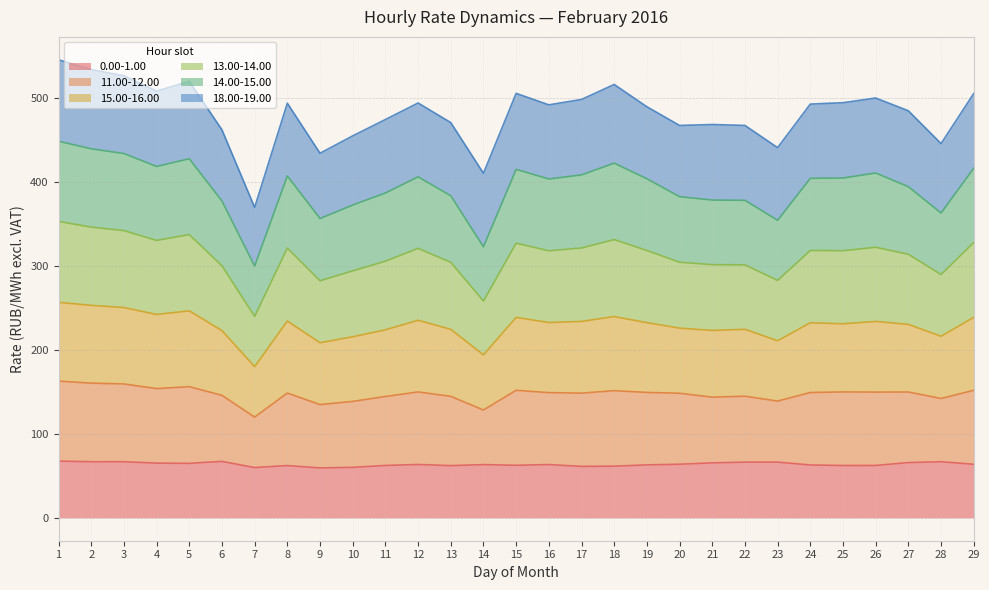

Which series has the largest total across all categories?

13.00-14.00